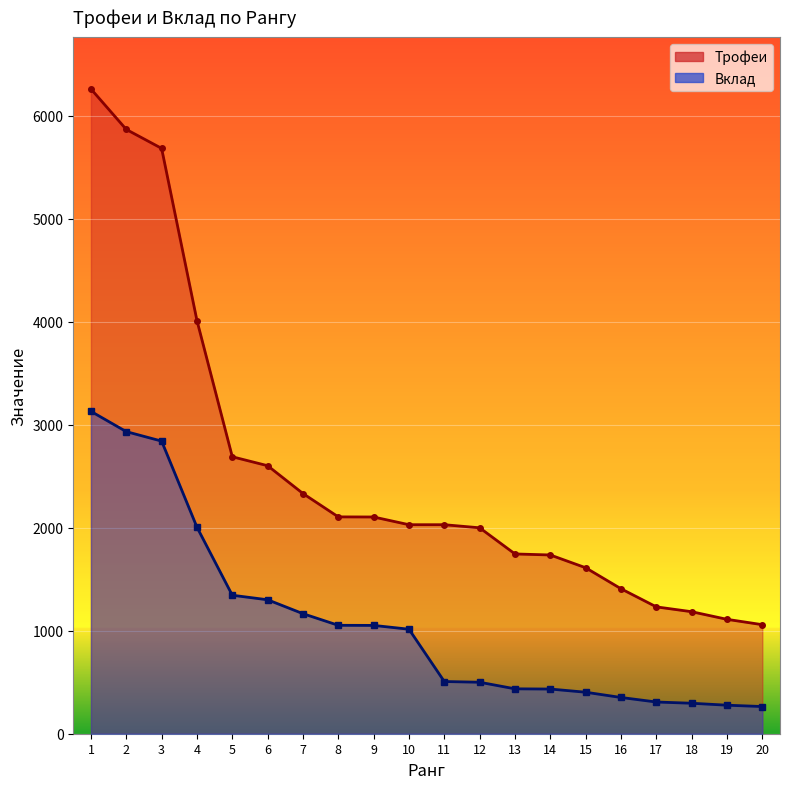

Rank the series by their maximum value, from lowest to highest.

Вклад, Трофеи